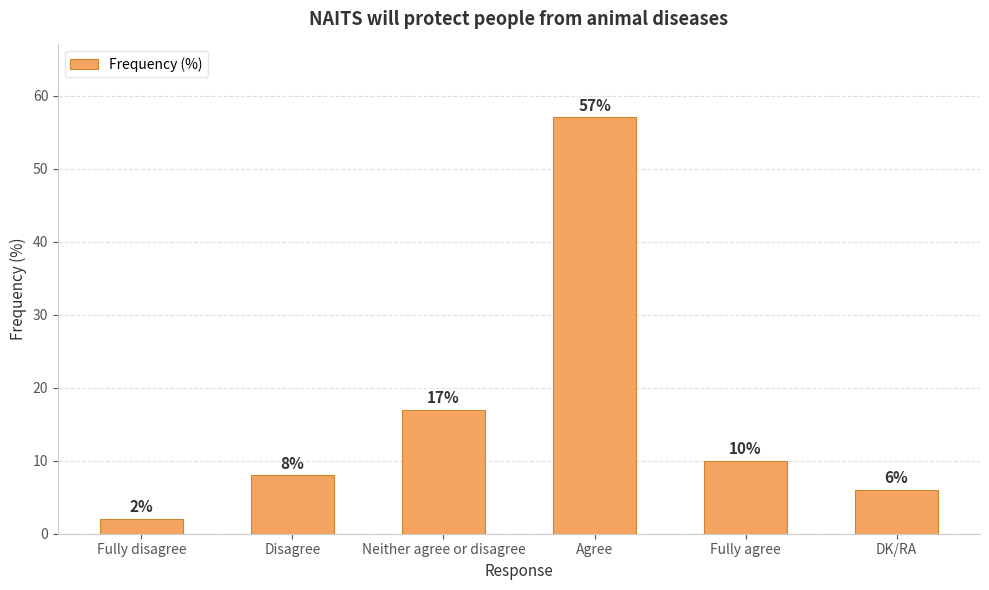

What is the label of the 3rd bar from the left?

Neither agree or disagree